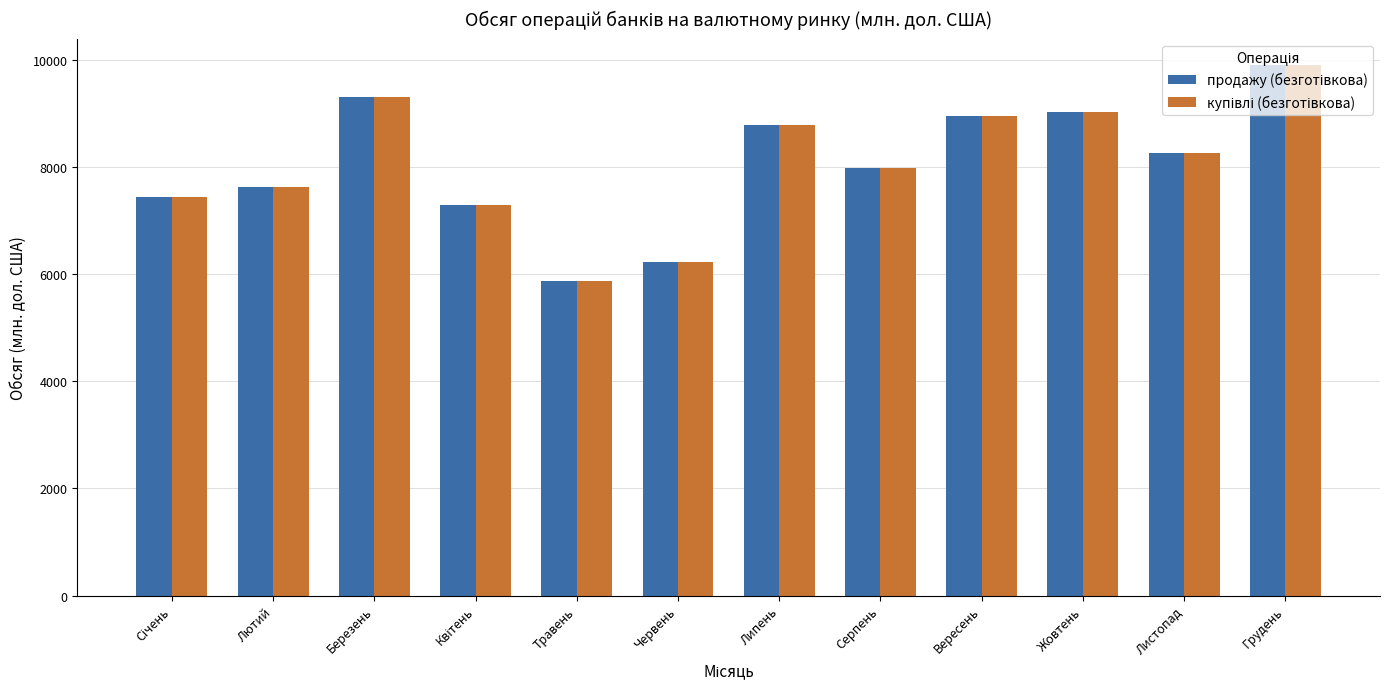

What is the maximum value shown in the chart?

9894.8